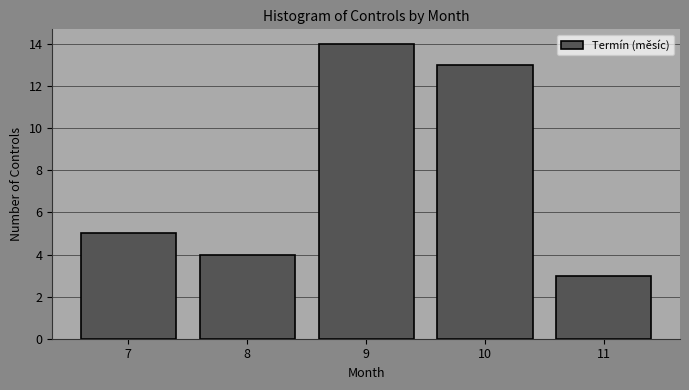

Reading right to left, extract all data points from this chart.

11=3	10=13	9=14	8=4	7=5